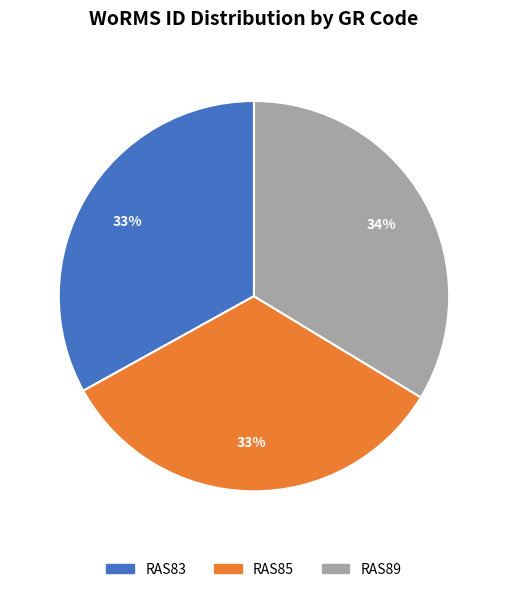

Count the number of slices in the pie.

3